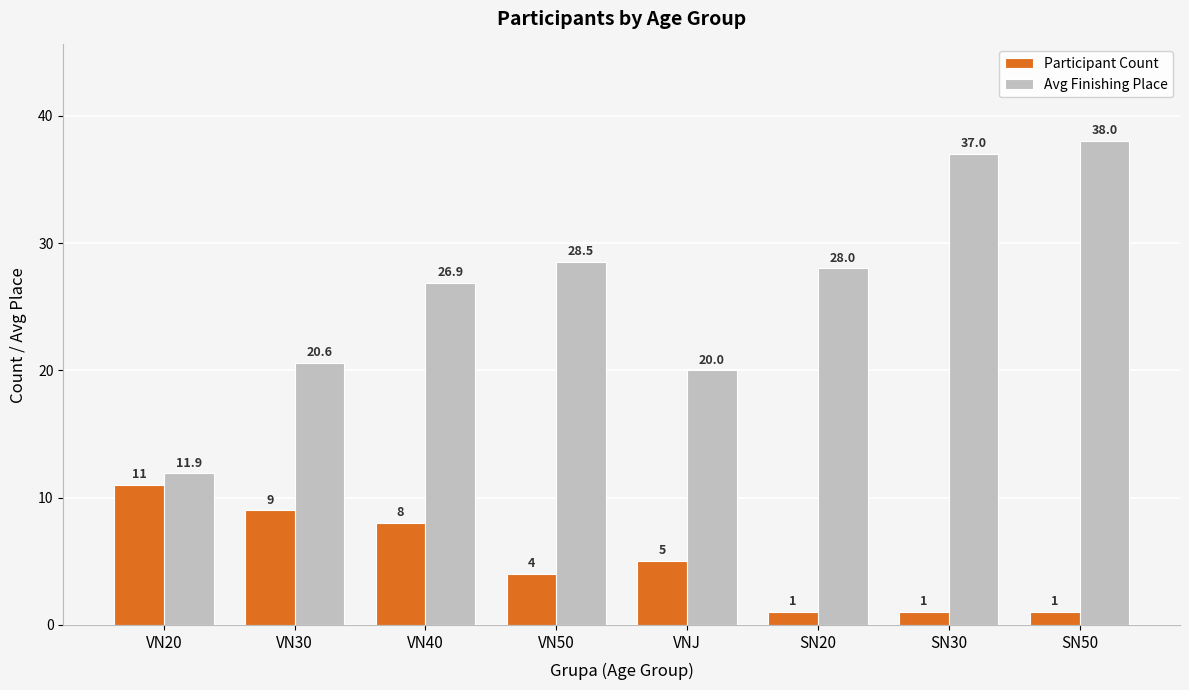

Read the Avg Finishing Place value at VN50.

28.5